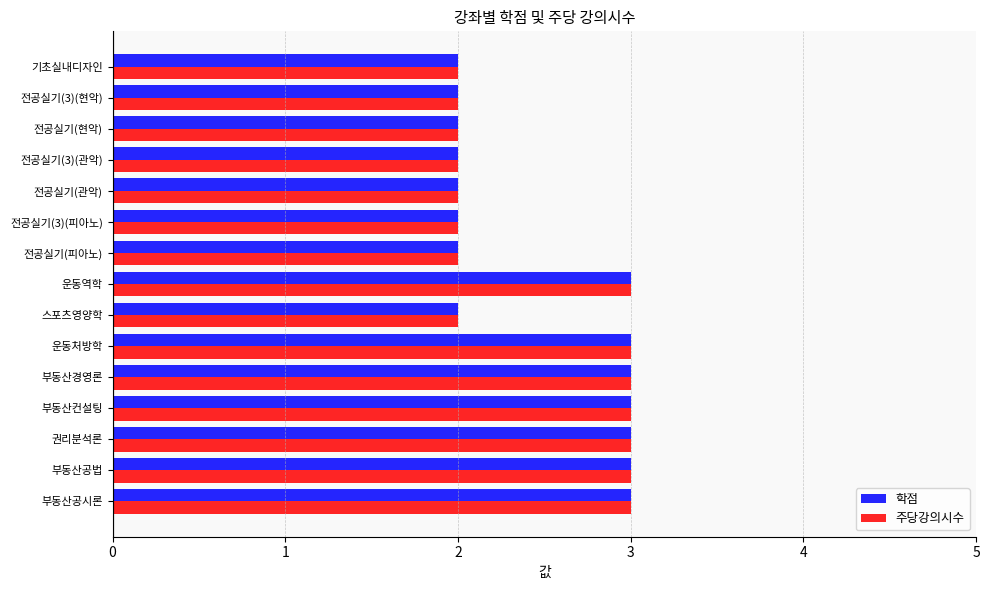

What is the sum of all 주당강의시수 values?

37